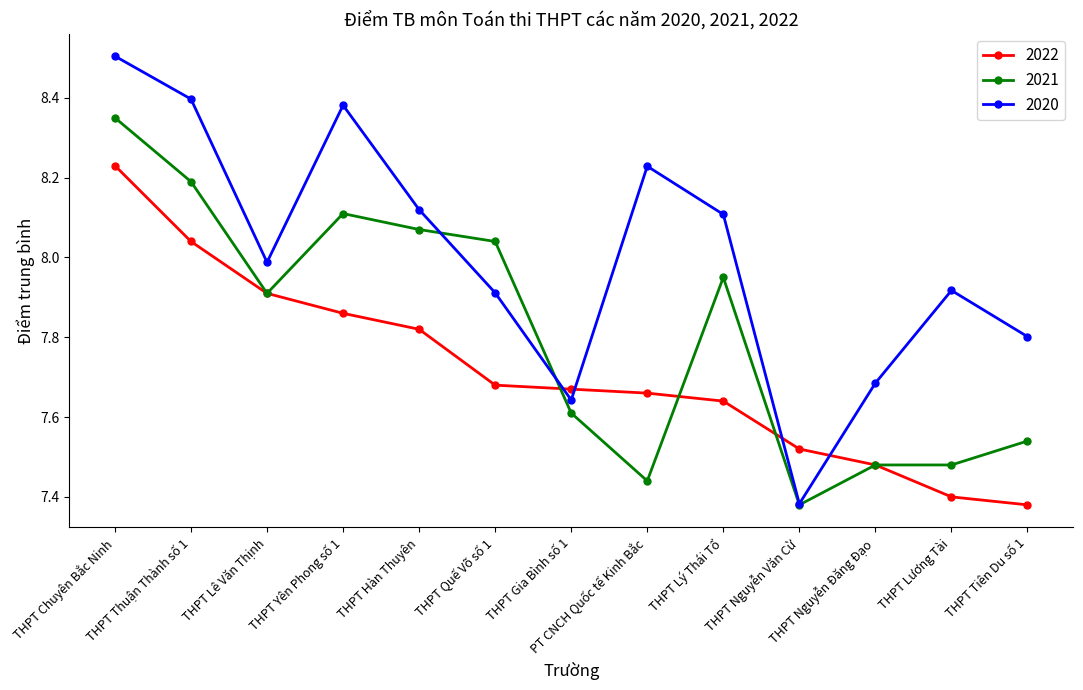

Is this an area chart (filled region under the line)?

No